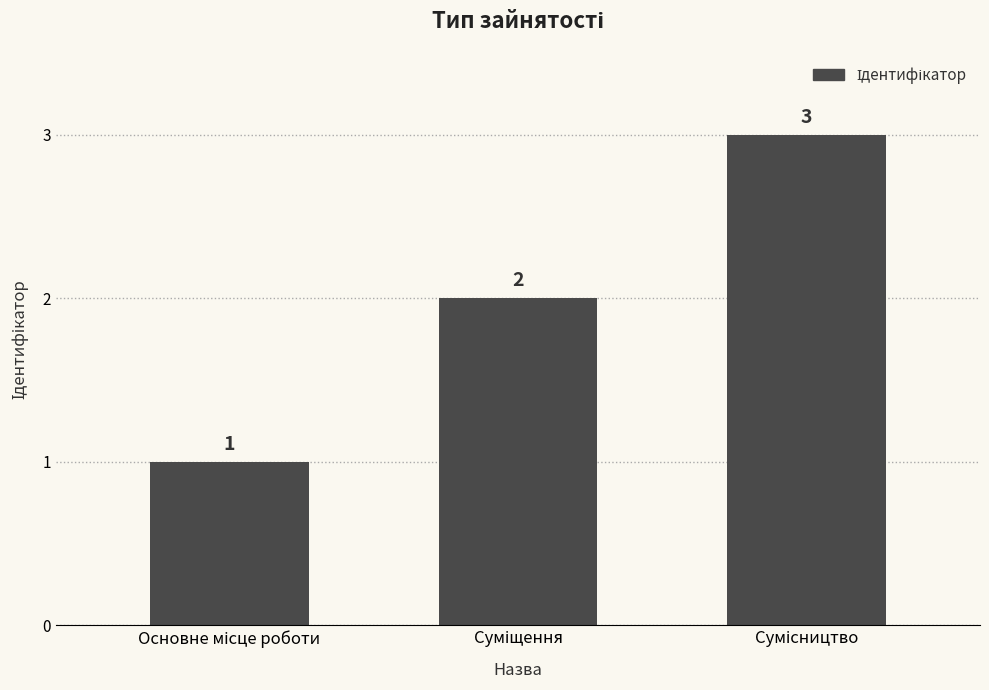

What is the greatest value displayed?

3